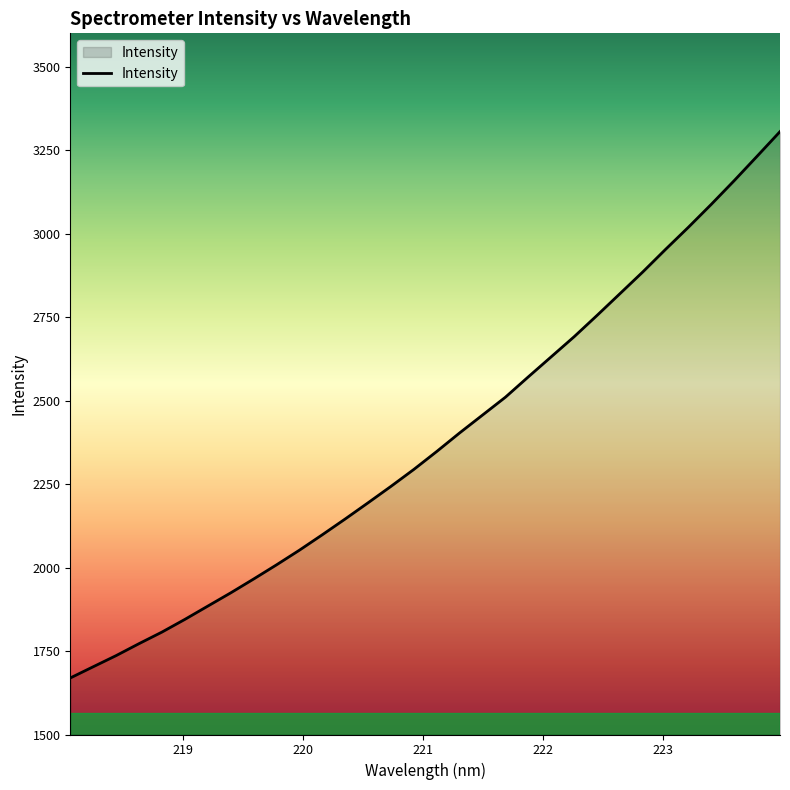

How many distinct data groups are displayed?

1